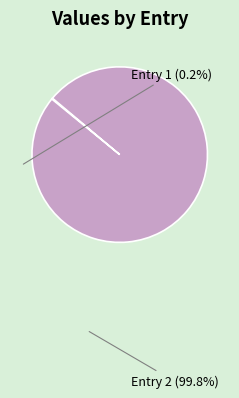

Which slice is the largest?

Entry 2